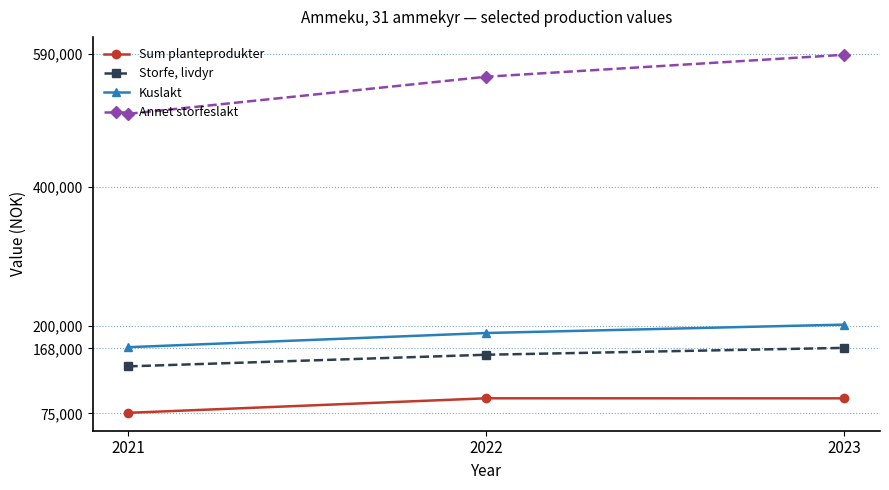

What is the sum of all Kuslakt values?

562273